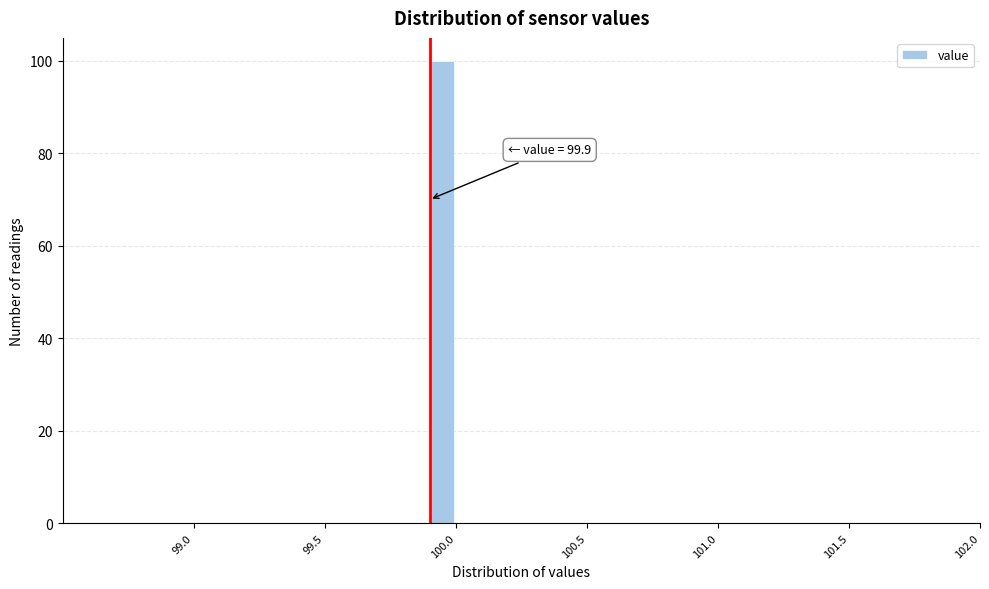

Read against the x-axis, roughly where is the centre of the tallest bar?

99.95